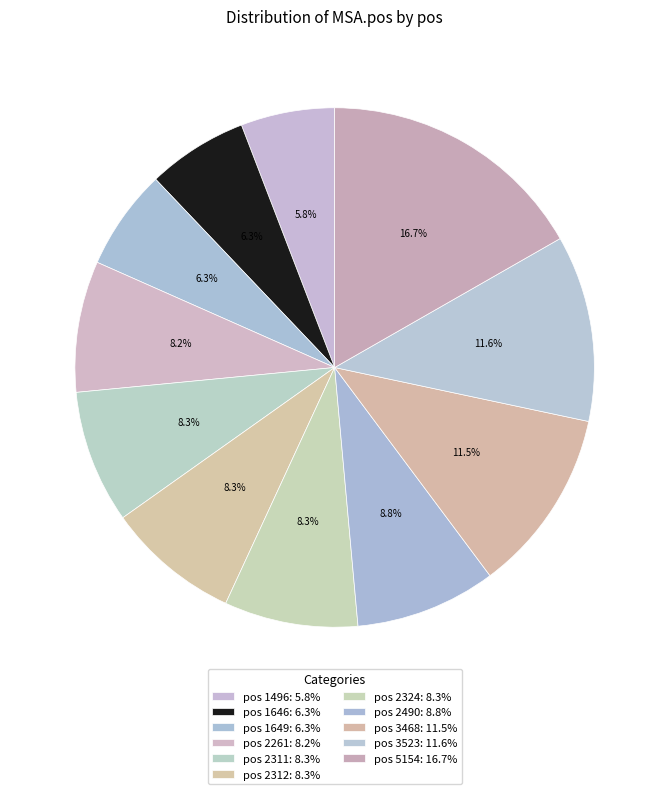

Count the number of slices in the pie.

11